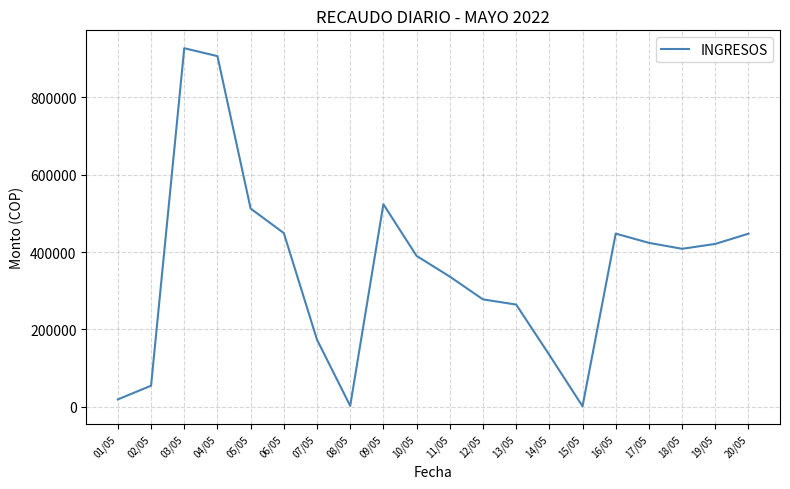

What is the maximum value shown in the chart?

927301.0